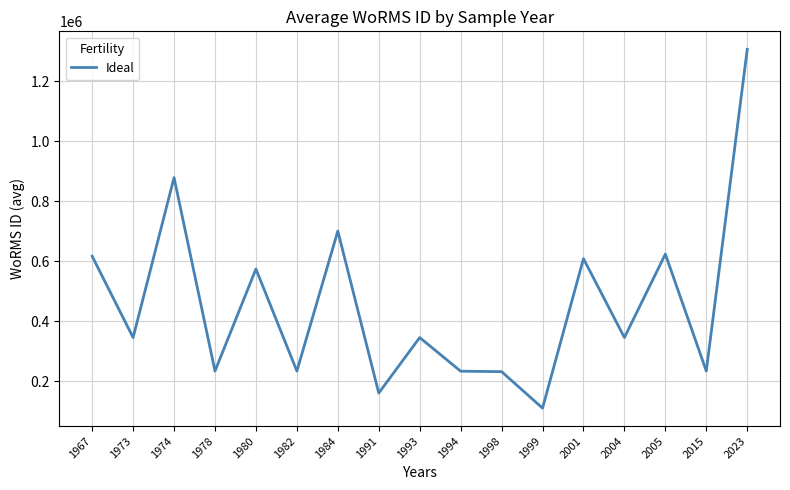

Is this an area chart (filled region under the line)?

No